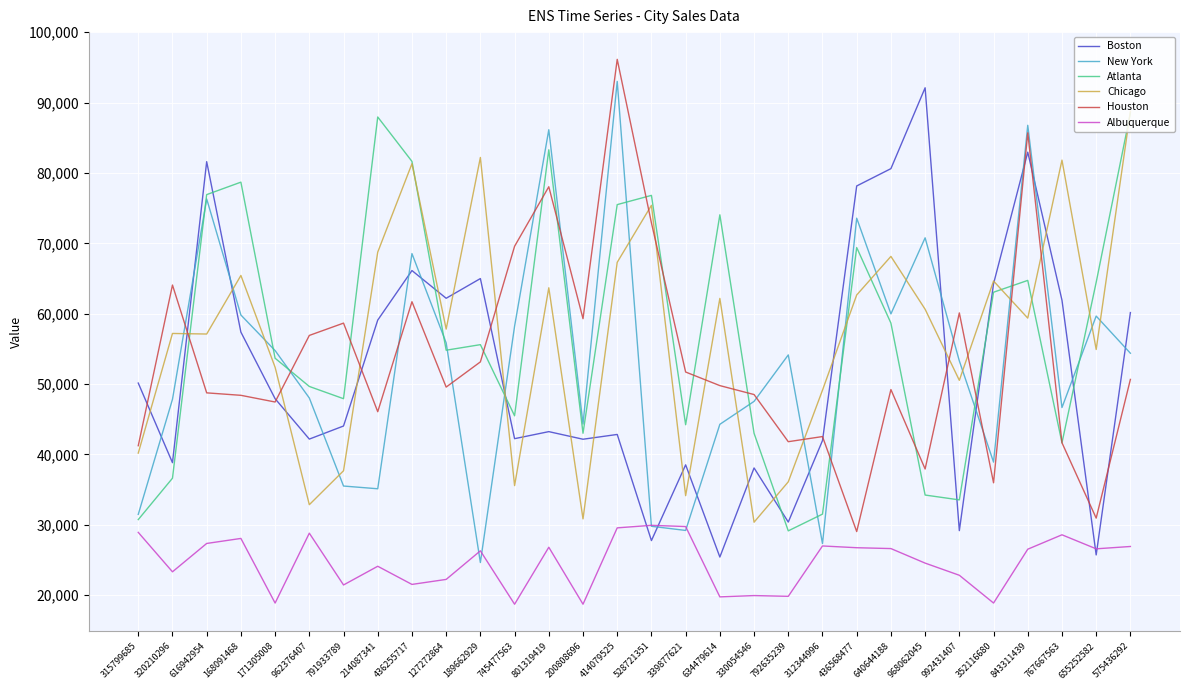

What are all the series names shown in the legend?

Boston, New York, Atlanta, Chicago, Houston, Albuquerque